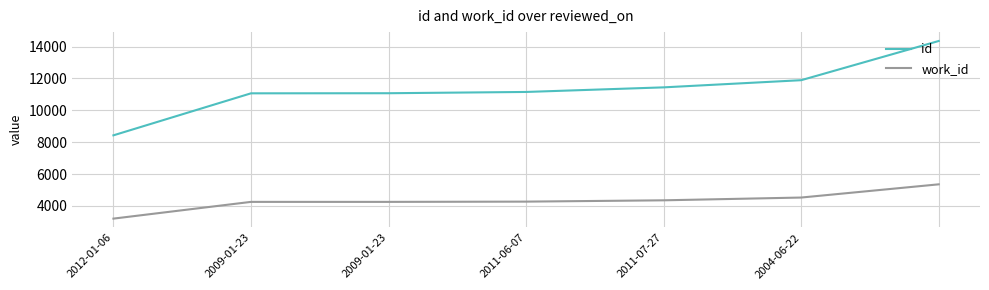

What is the sum of all work_id values?

30208